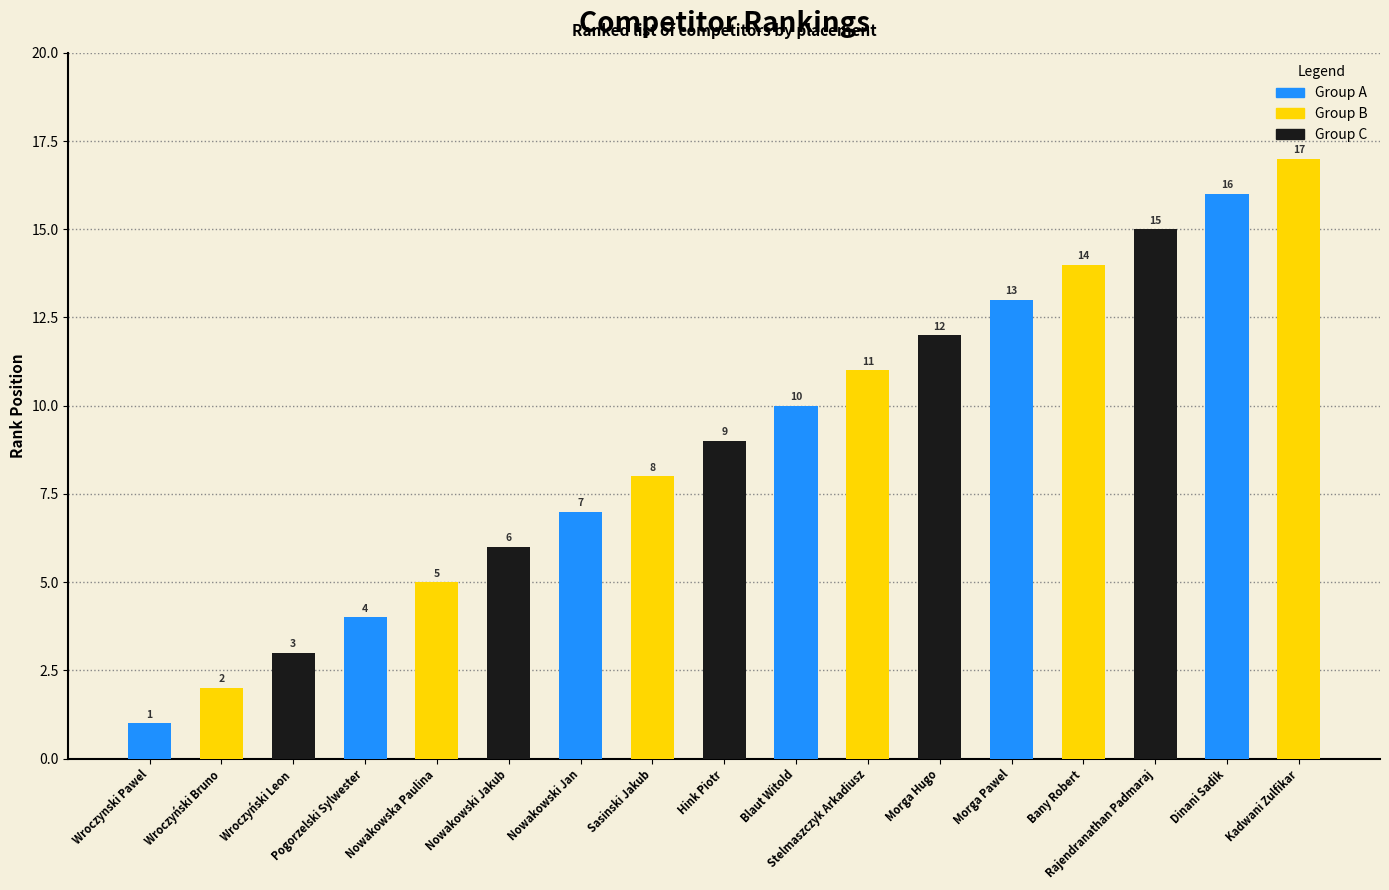

The chart shows a value of 10 at Blaut Witold. True or false?

True